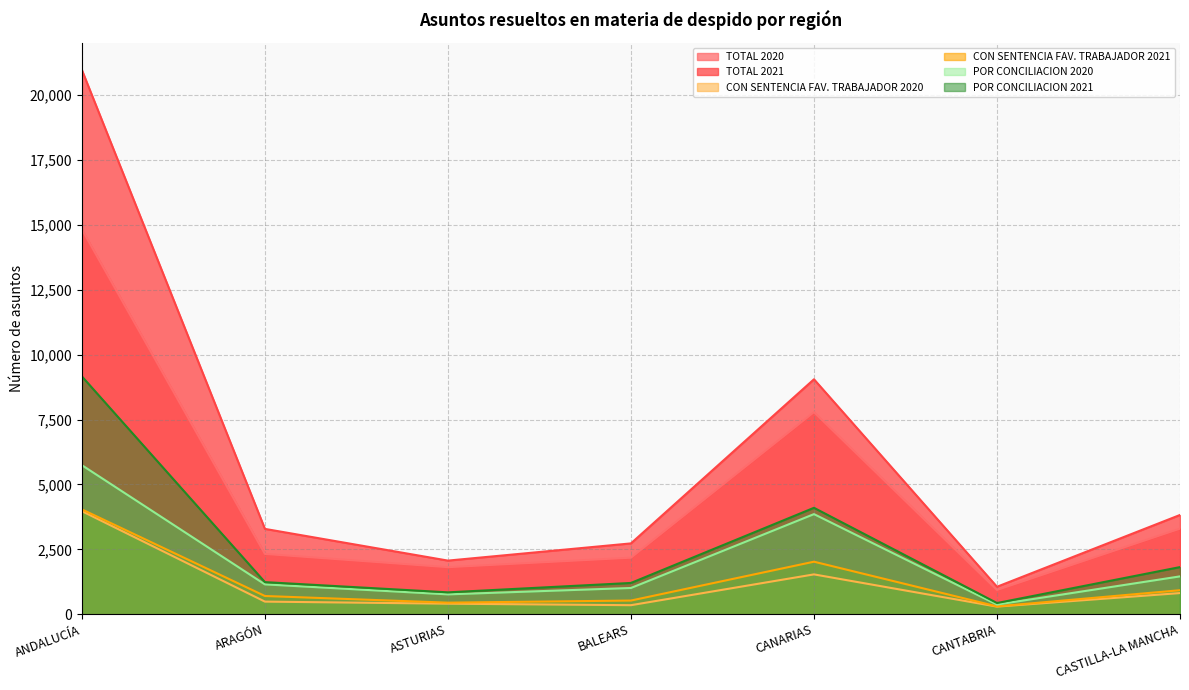

True or false: CON SENTENCIA FAV. TRABAJADOR 2021 has more than 0 points higher than both neighbors.

True